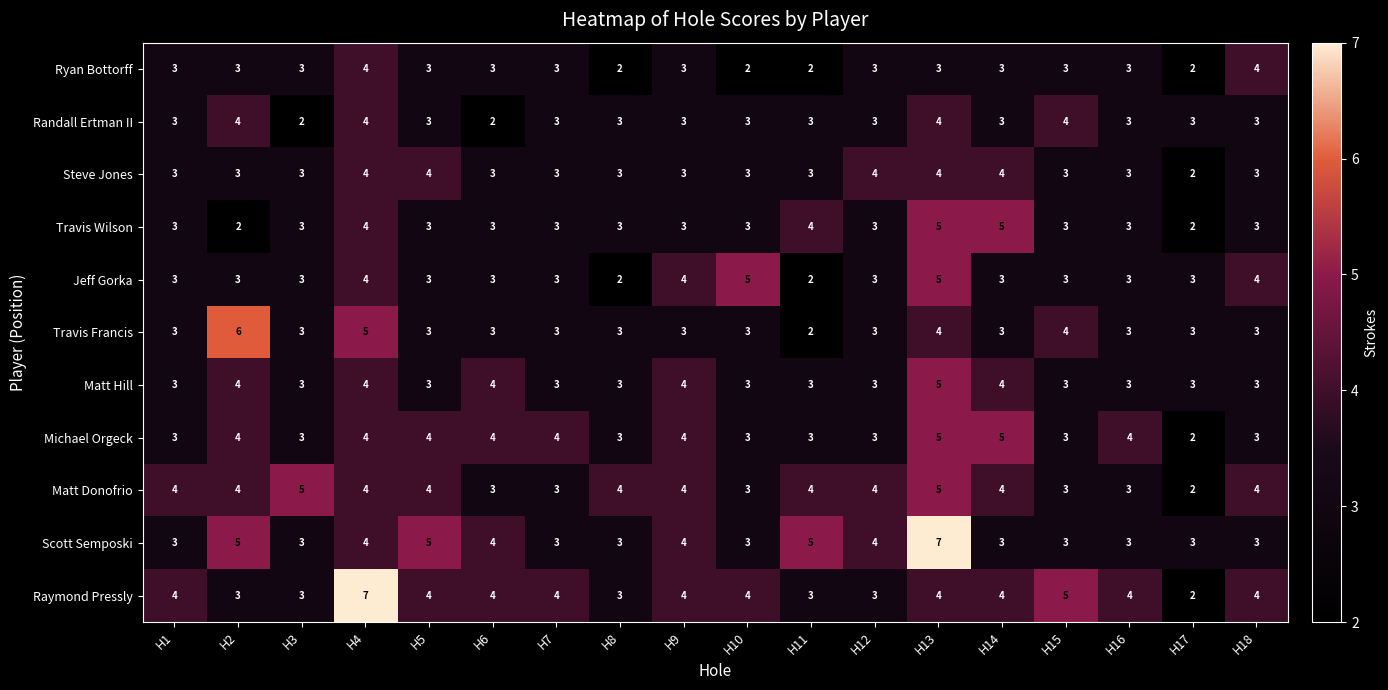

What is the greatest value displayed?

7